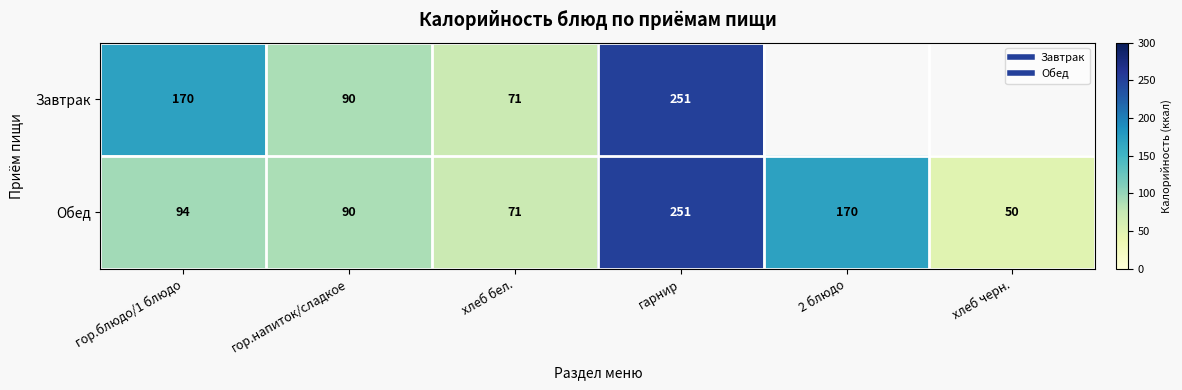

Where is Завтрак nearest to the value 161?

гор.блюдо/1 блюдо